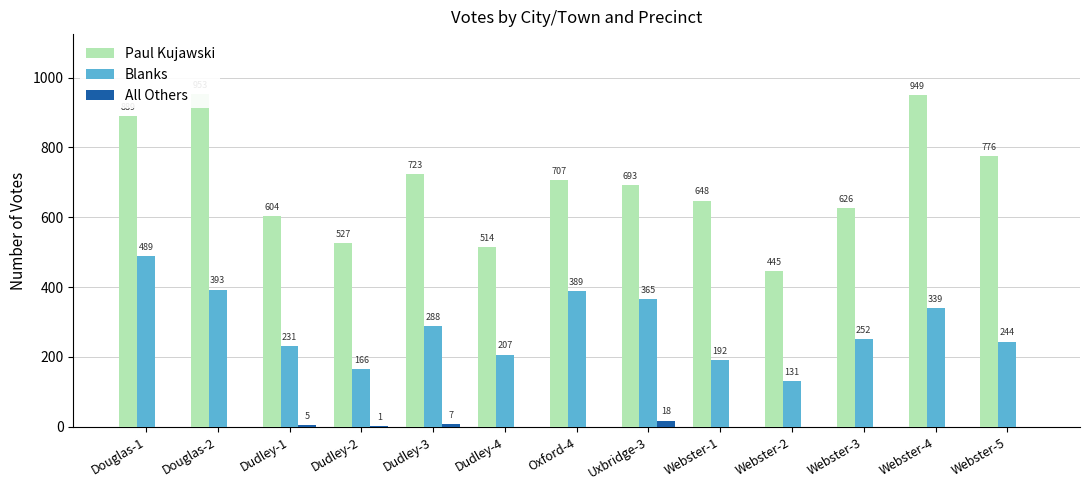

How many series are shown in this chart?

3